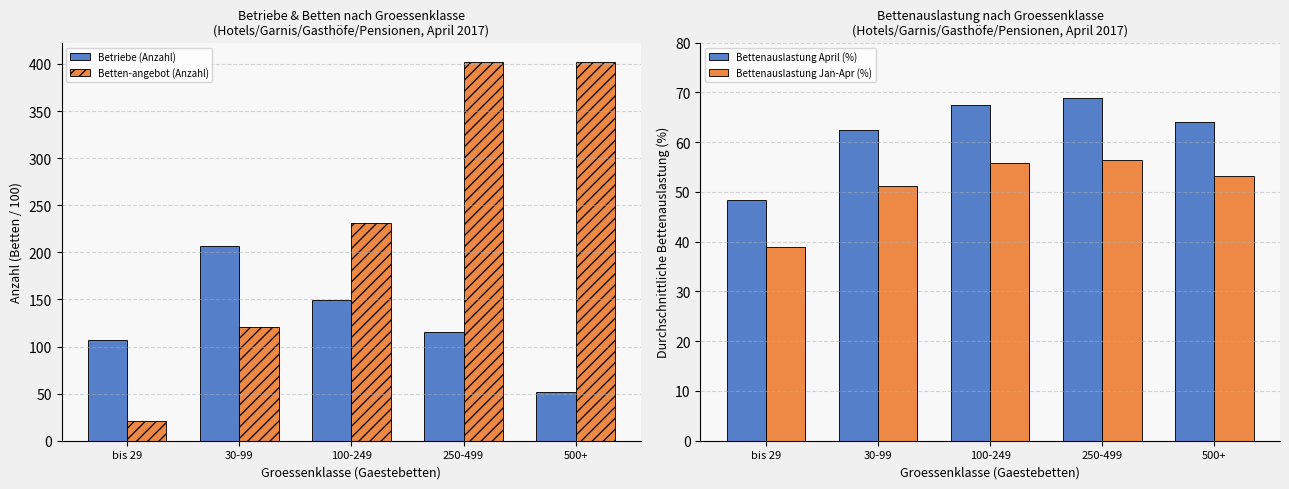

What is the sum of the Bettenauslastung Jan-Apr (%) values at 500+ and 250-499?

109.8